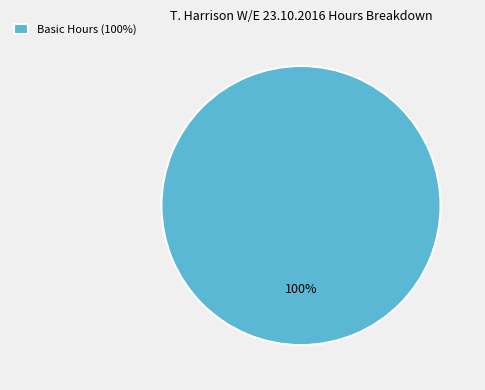

Is there any slice that represents more than half of the pie?

Yes